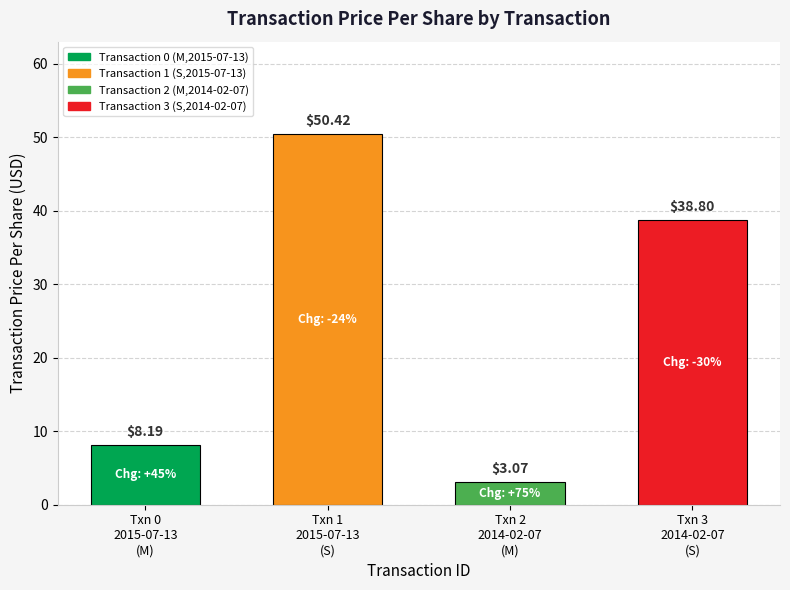

What is the label of the 1st bar from the right?

Txn 3
2014-02-07
(S)